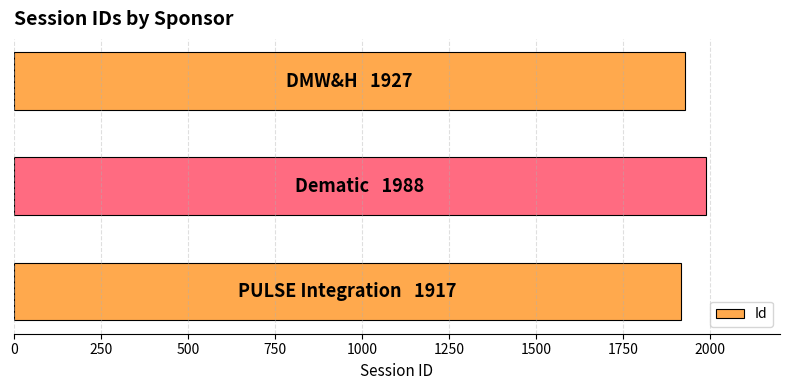

What is the sum of all values?

5832